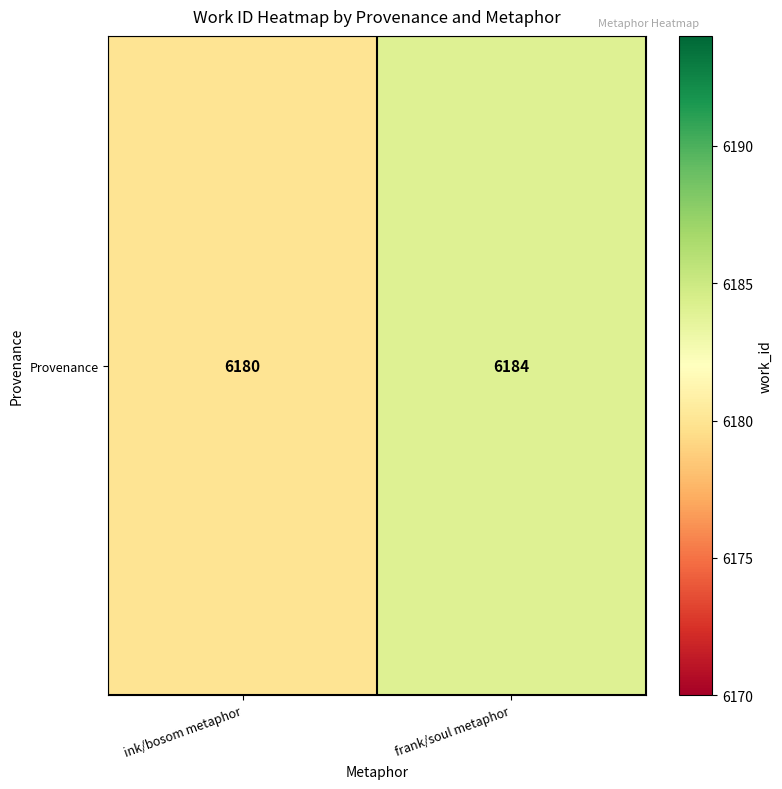

What is the average value?

6182